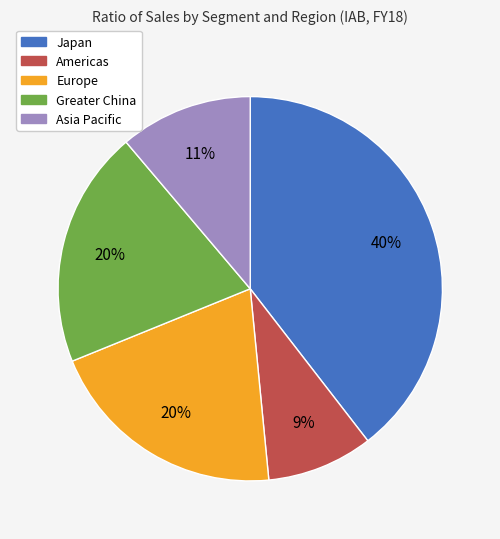

Which category has the smallest portion of the pie?

Americas